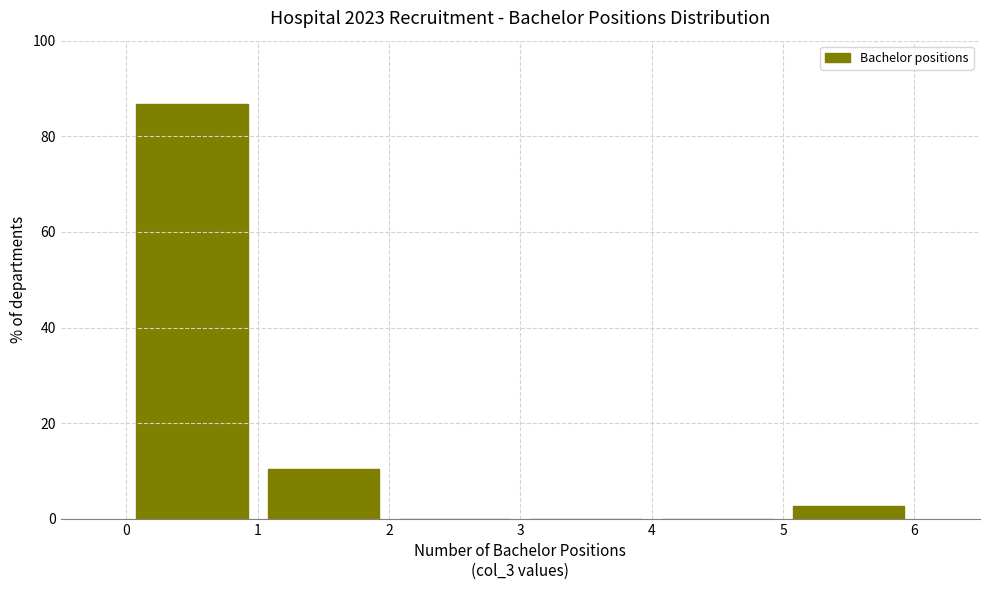

What is the height of the bar covering 5 to 6 on the x-axis? The values are not printed on the chart, so give them approximately, as read against the axis.

2